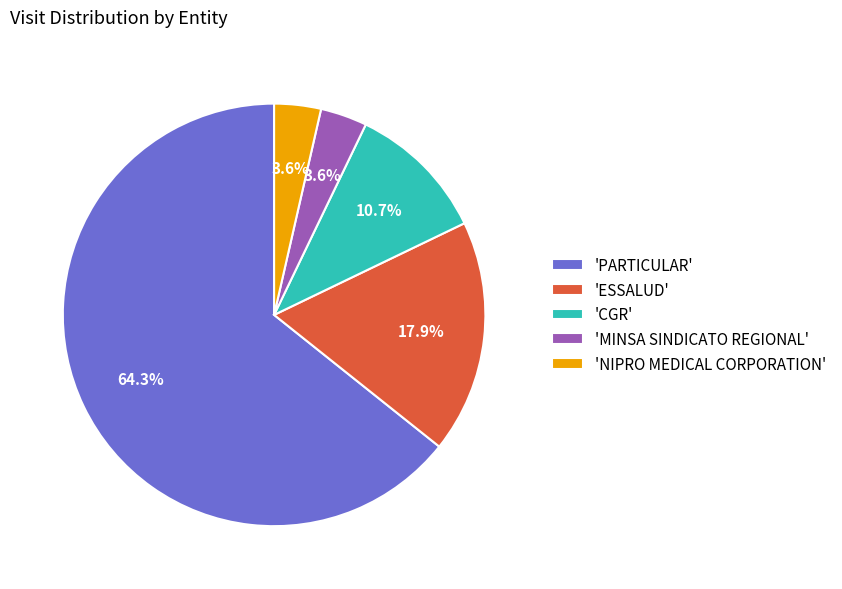

How many slices are in this pie chart?

5